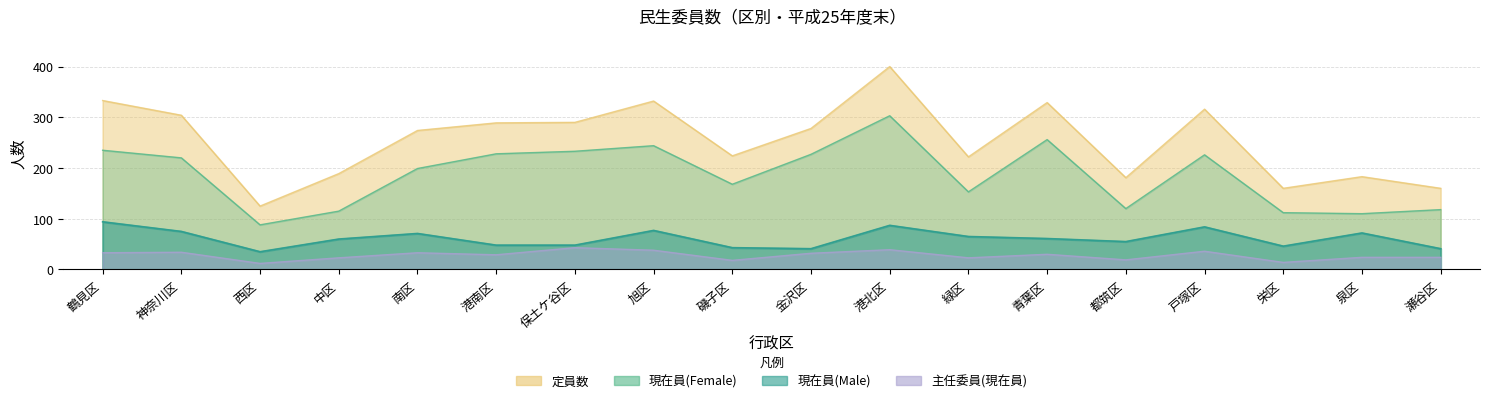

Does the chart have visible grid lines?

Yes